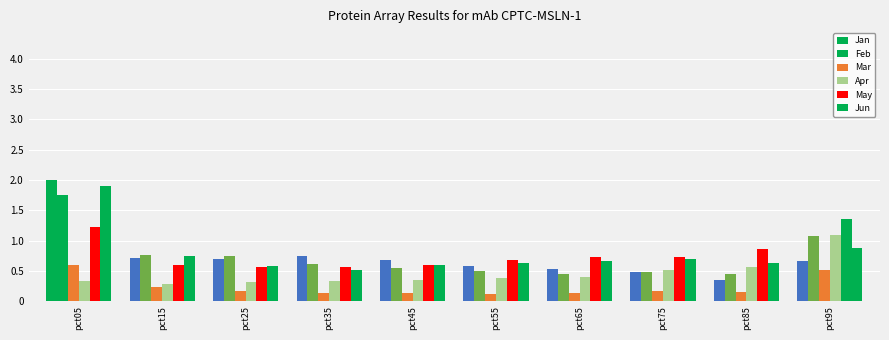

What is the value of the May bar at the 9th from the left?

0.9